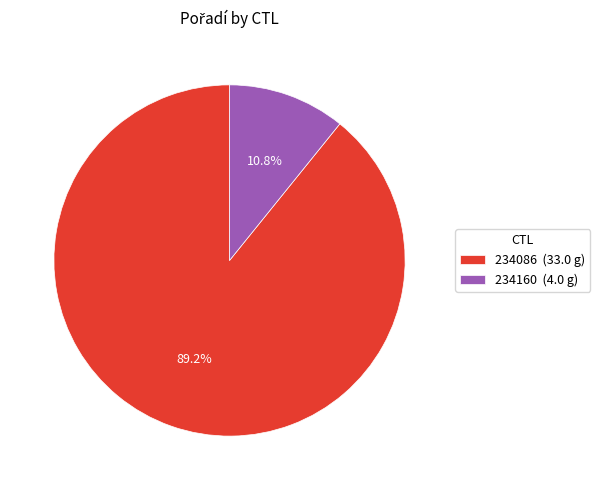

How many slices are in this pie chart?

2